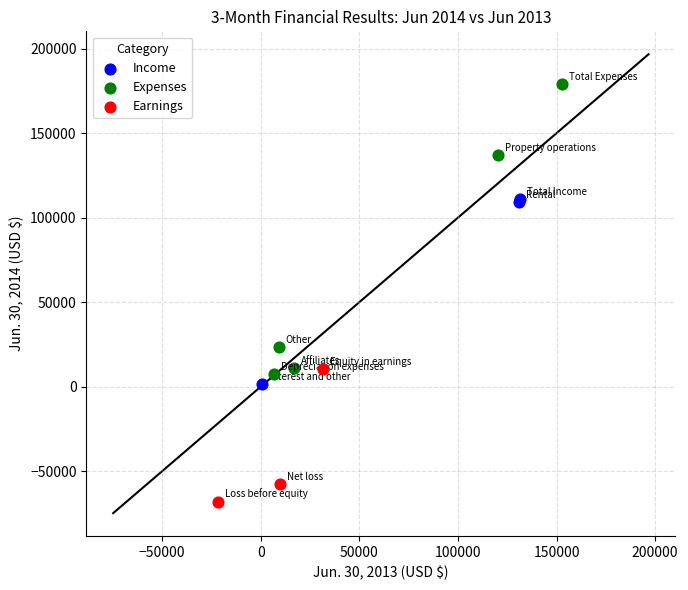

Which series has the largest Y range (max minus min)?

Expenses